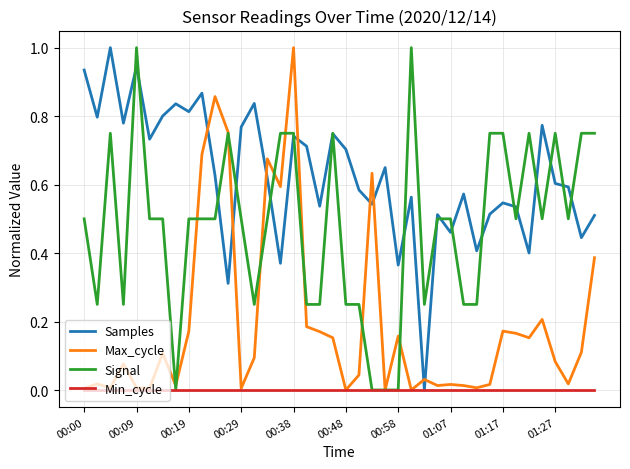

Which series has the largest total across all categories?

Samples